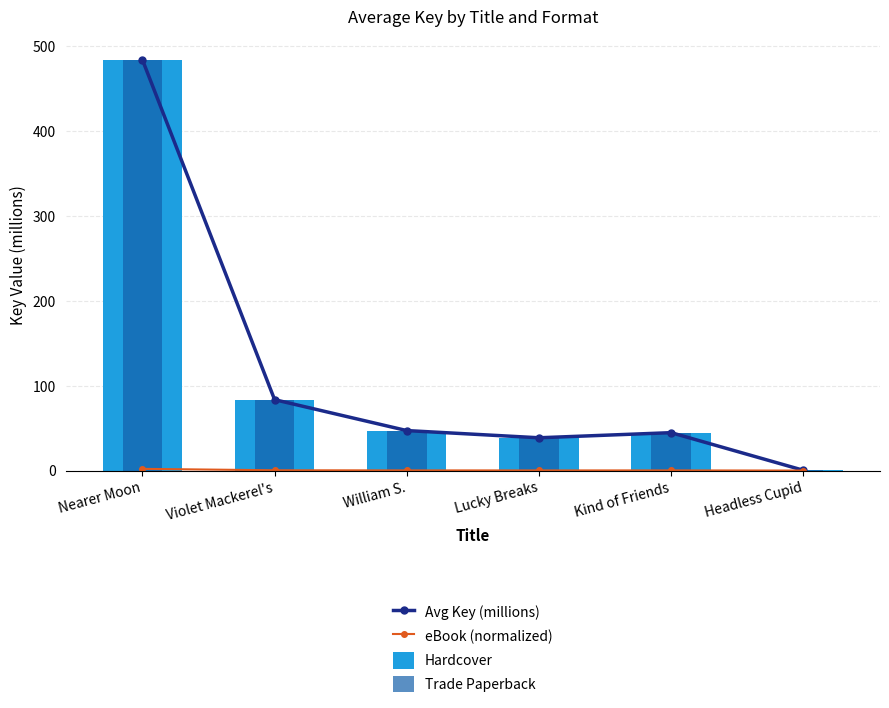

True or false: Hardcover has a value of 20.8 at William S..

False